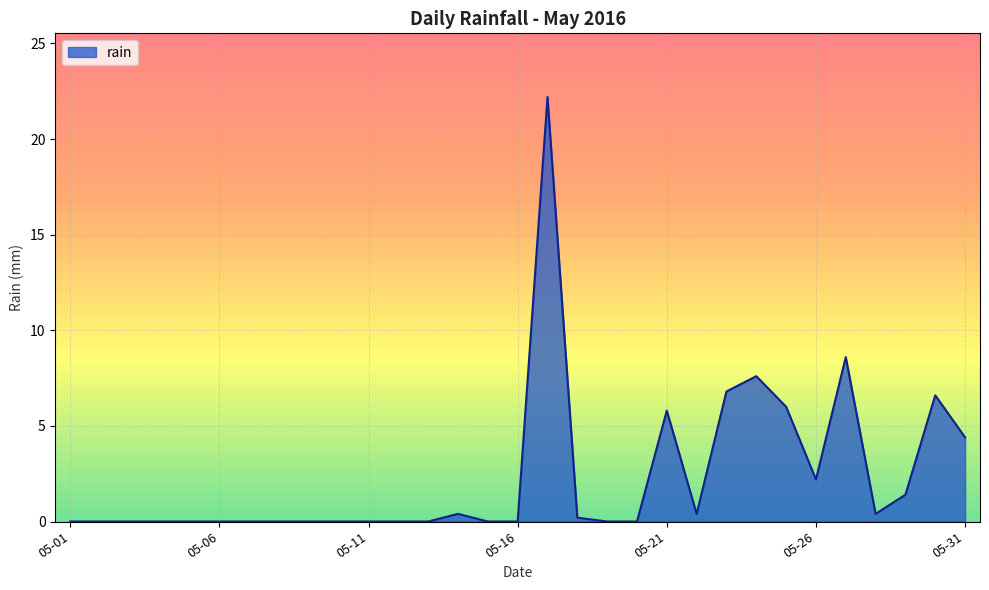

What is the greatest value displayed?

22.2